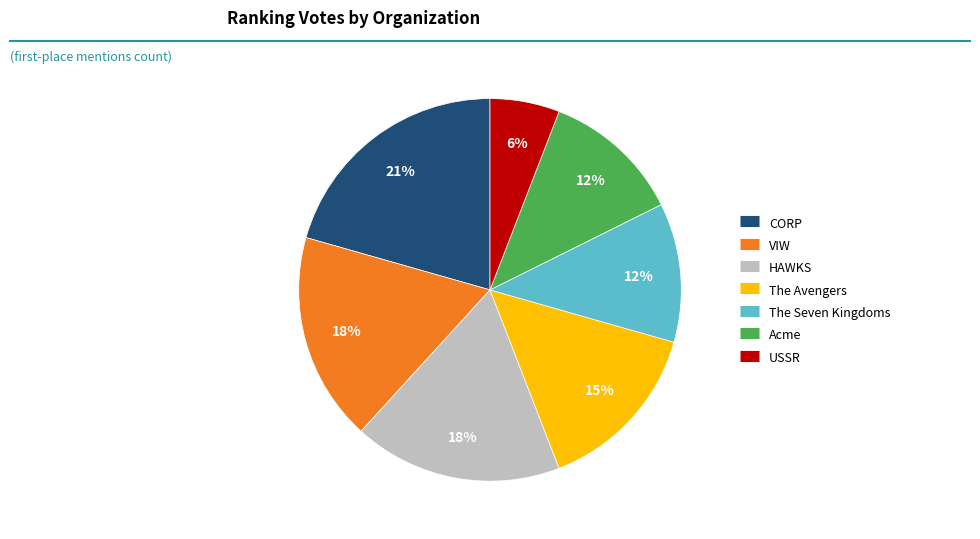

Is HAWKS the majority of the pie?

No